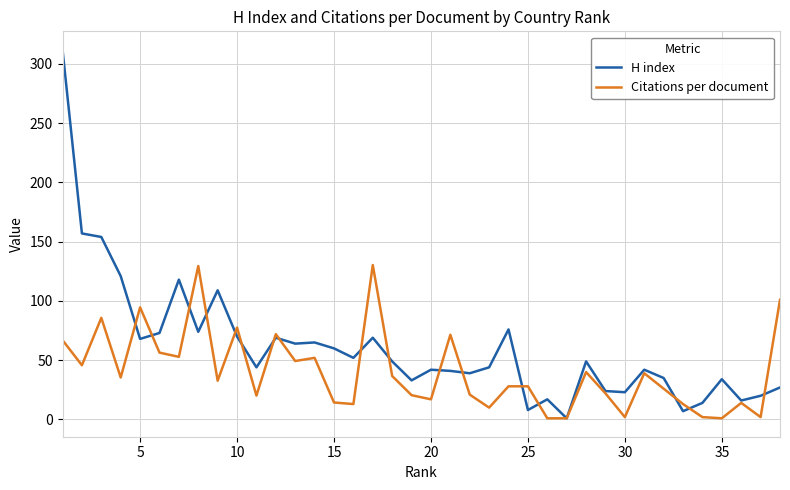

Which series has the largest total across all categories?

H index